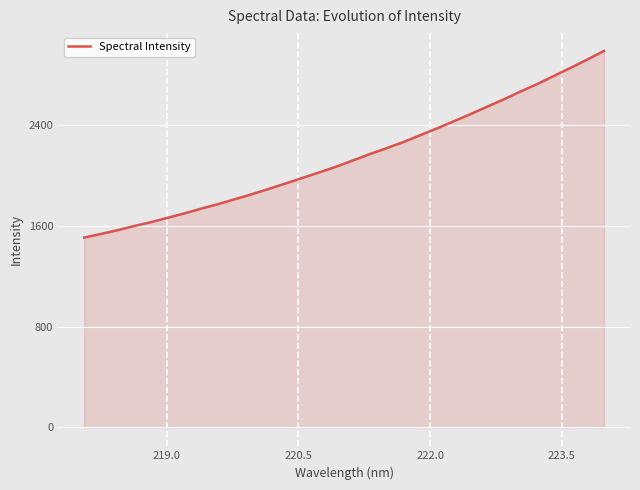

Does the chart have visible grid lines?

Yes